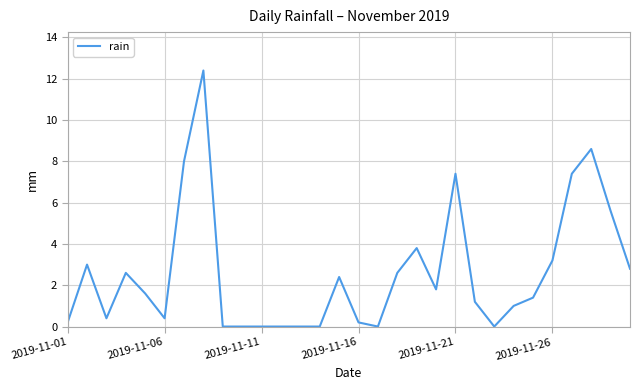

What is the difference between the maximum and minimum values?

12.4